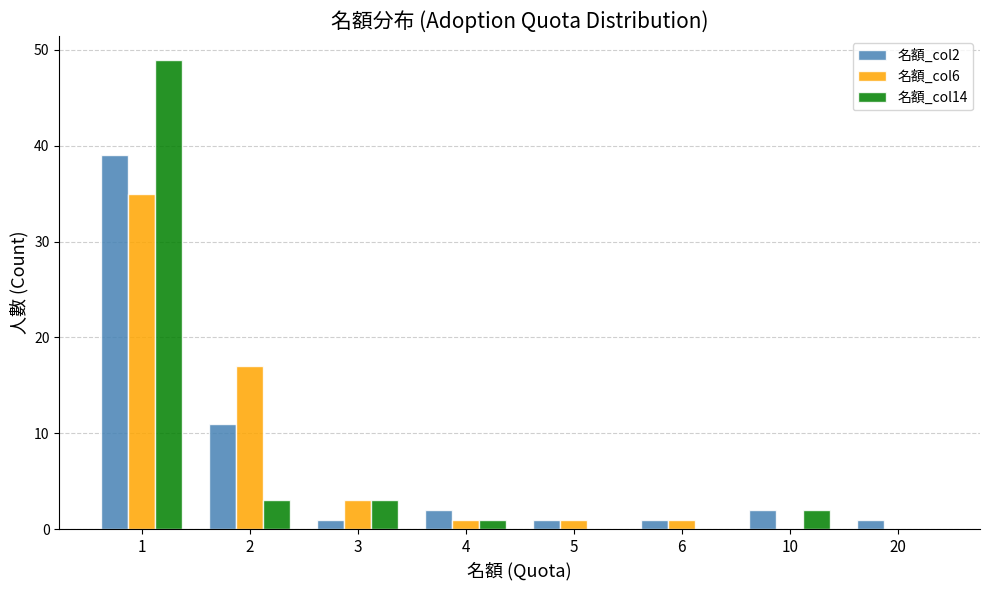

Are the bars horizontal?

No